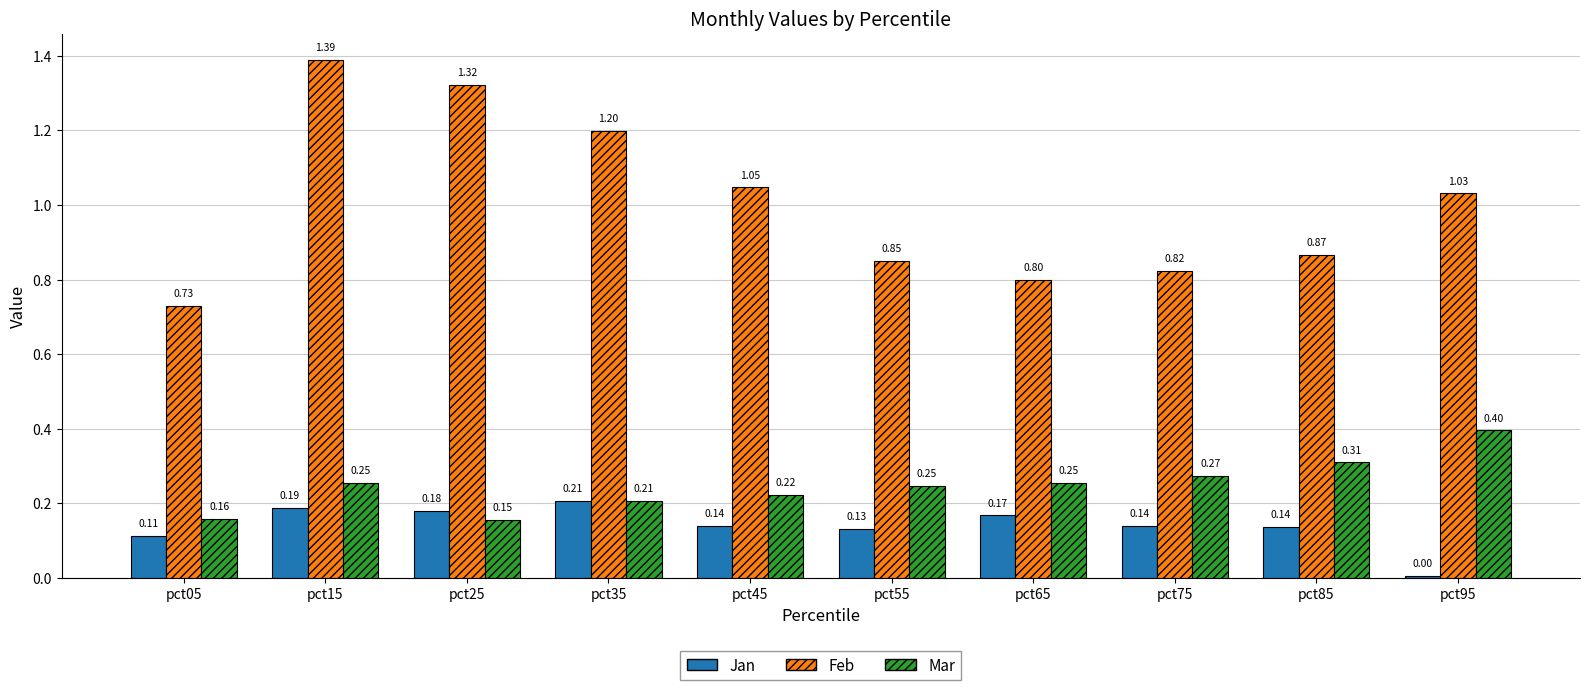

Does the chart contain stacked bars?

No